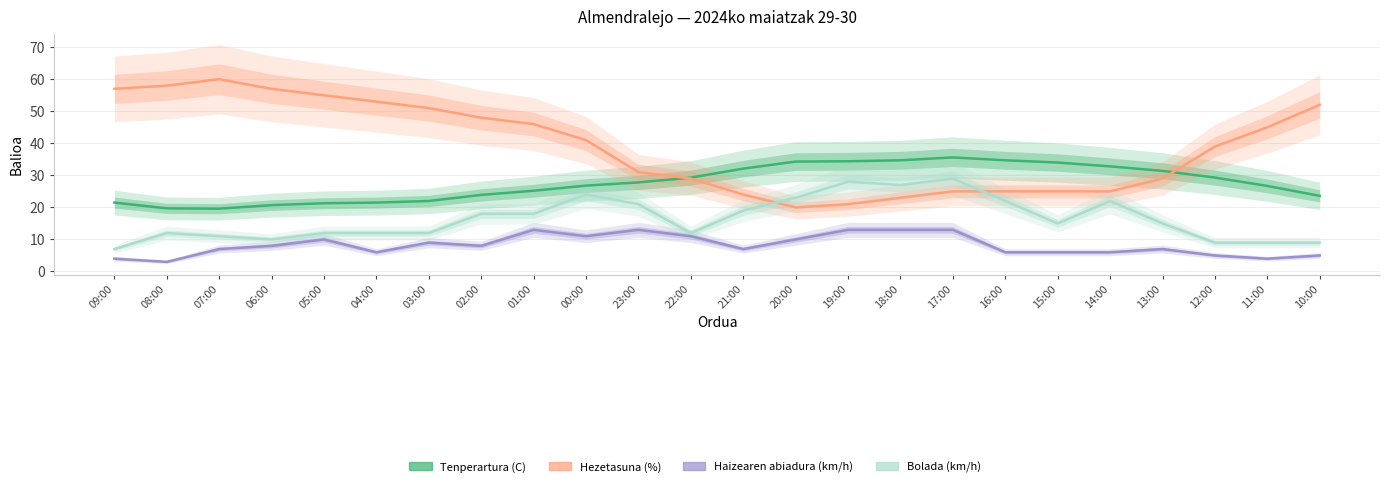

List the series in order of their overall mean, lowest first.

Haizearen abiadura (km/h), Bolada (km/h), Tenperartura (C), Hezetasuna (%)